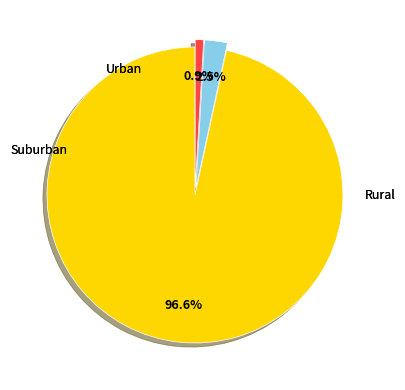

Is there any slice that represents more than half of the pie?

Yes